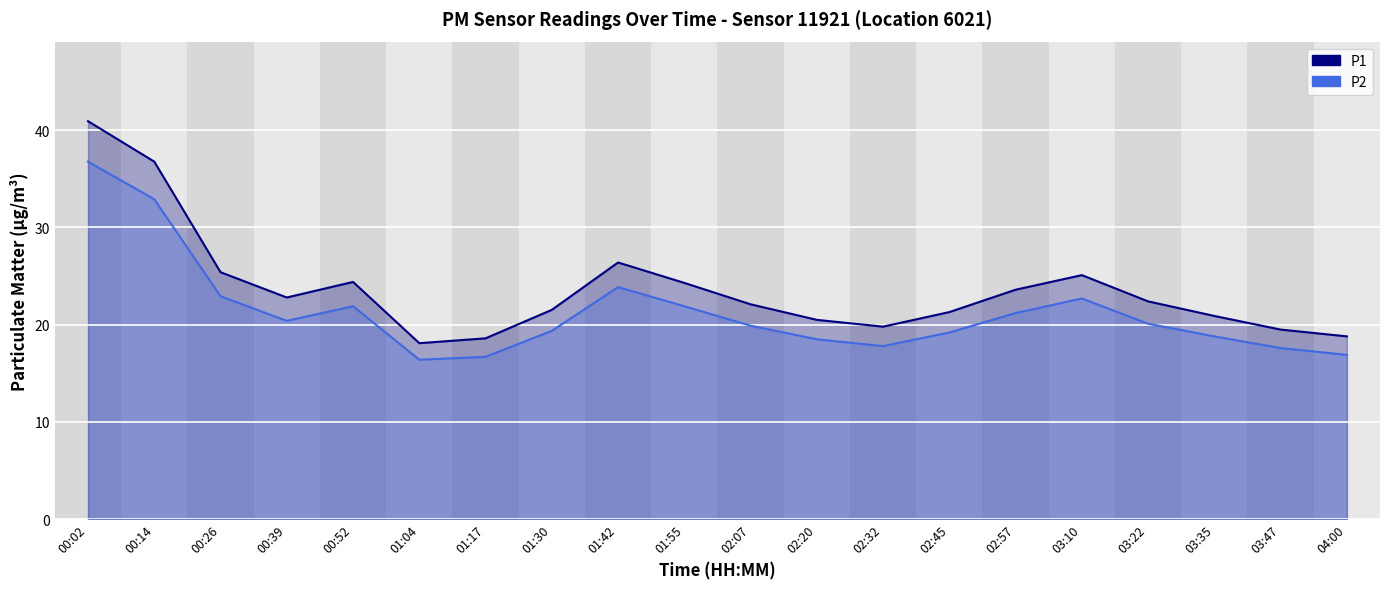

What is the total value across all series at 03:22?

42.5